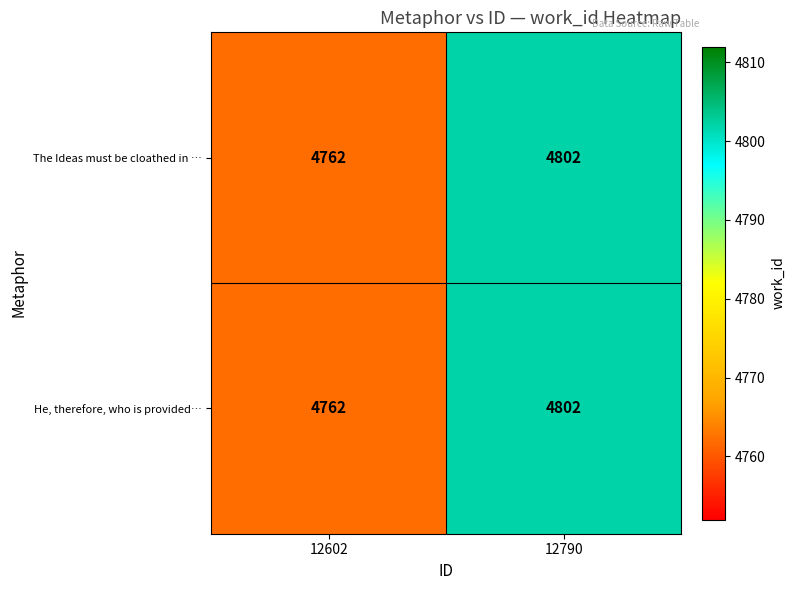

Which category has the lowest value across all series?

12602